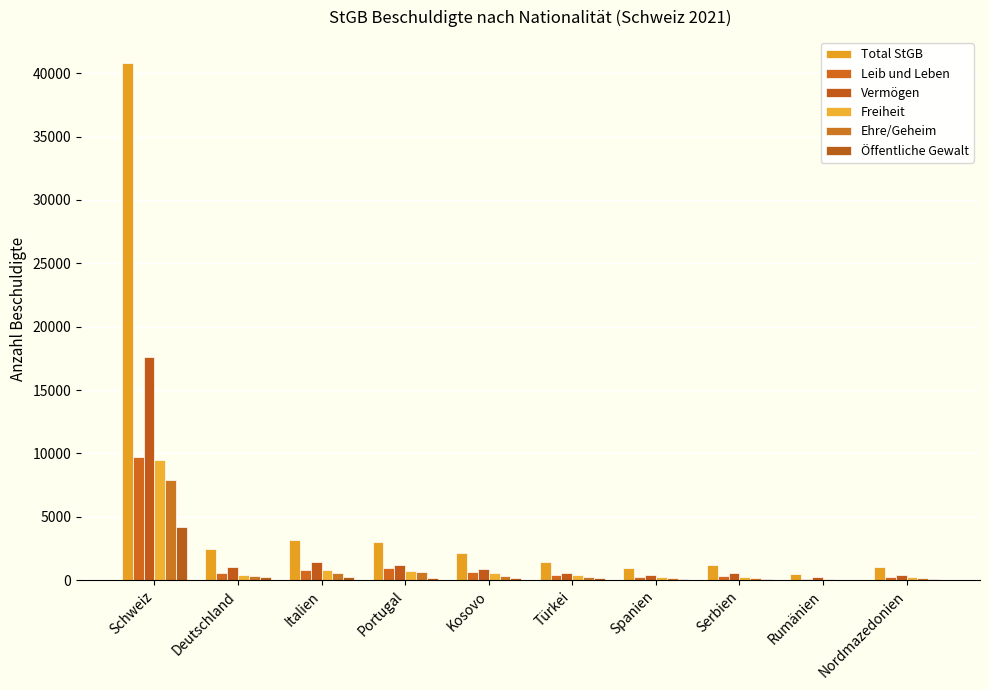

What is the label of the 2nd bar from the right?

Rumänien